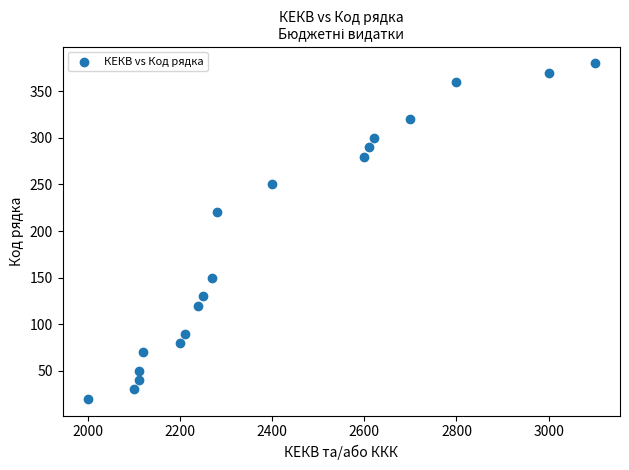

What Y value in the scatter plot is closest to 200?

220